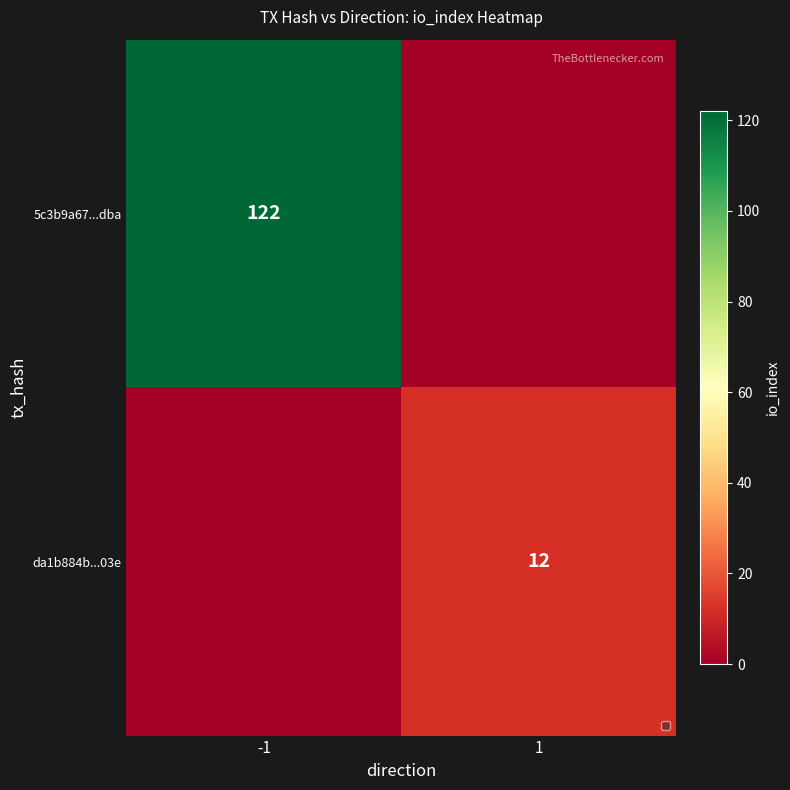

Is the value of 5c3b9a67...dba at -1 greater than the value of da1b884b...03e at 1?

Yes